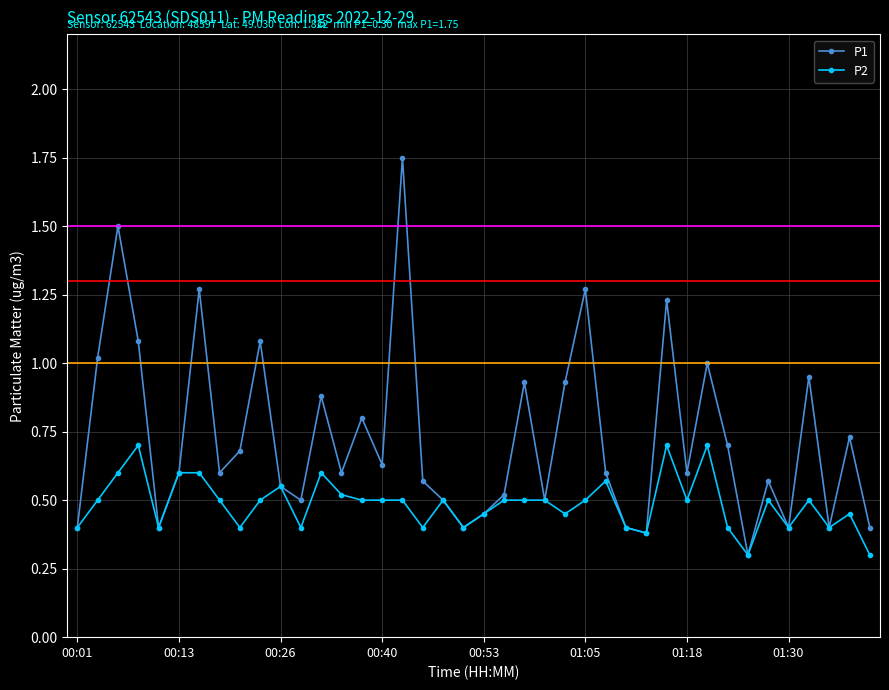

Which series has the largest range (max minus min)?

P1